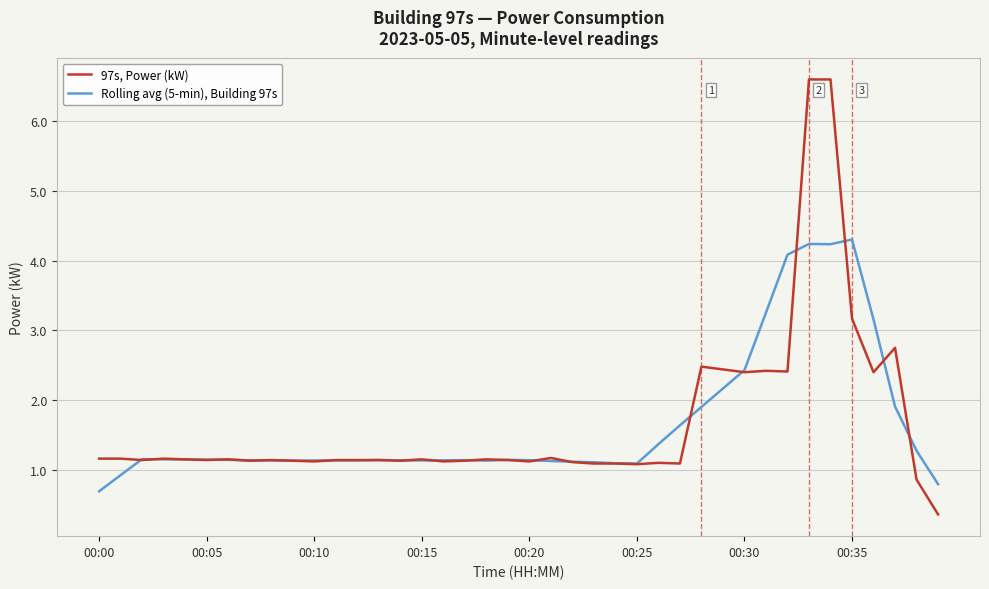

Which series has the widest spread of values?

97s, Power (kW)